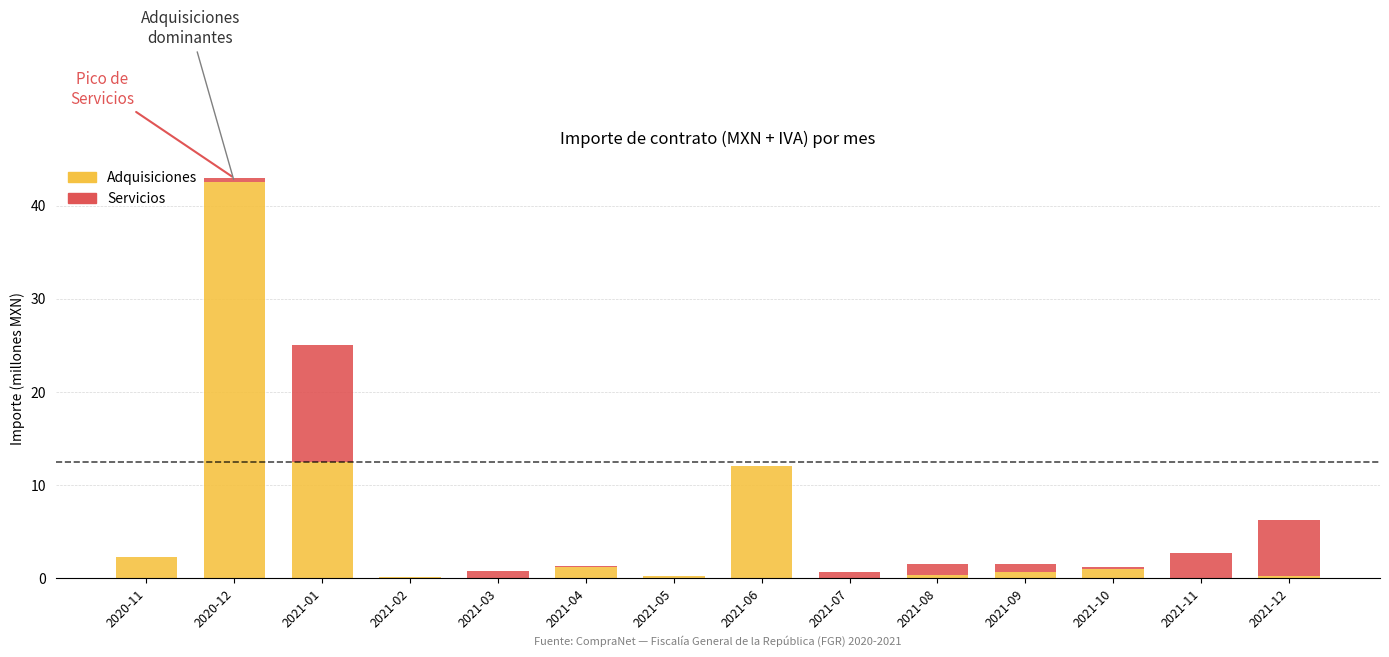

The Adquisiciones series shows 0.7 at 2021-09. True or false?

True